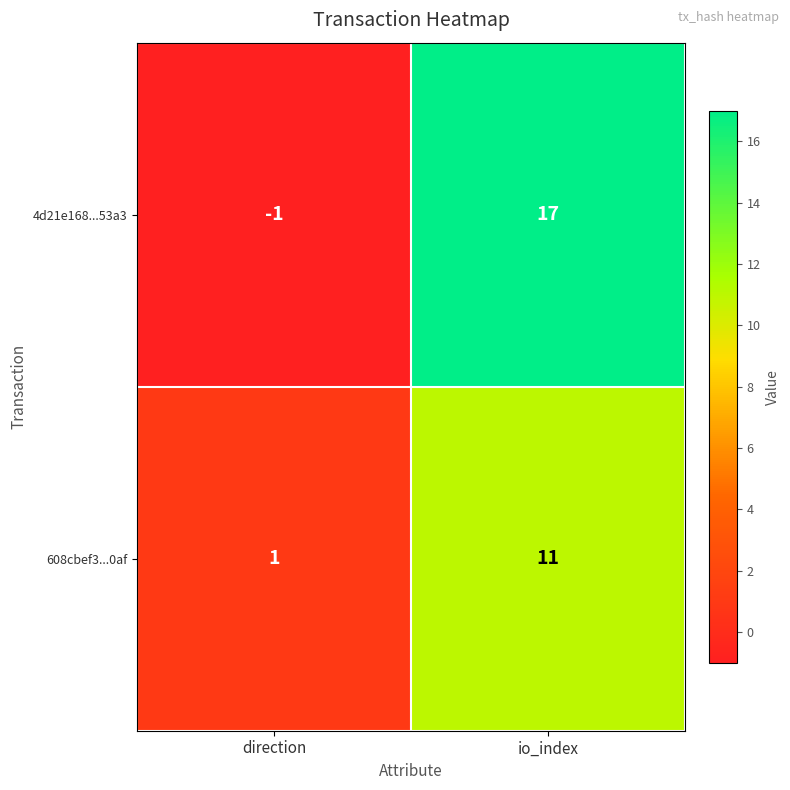

Count the number of categories in the chart.

2